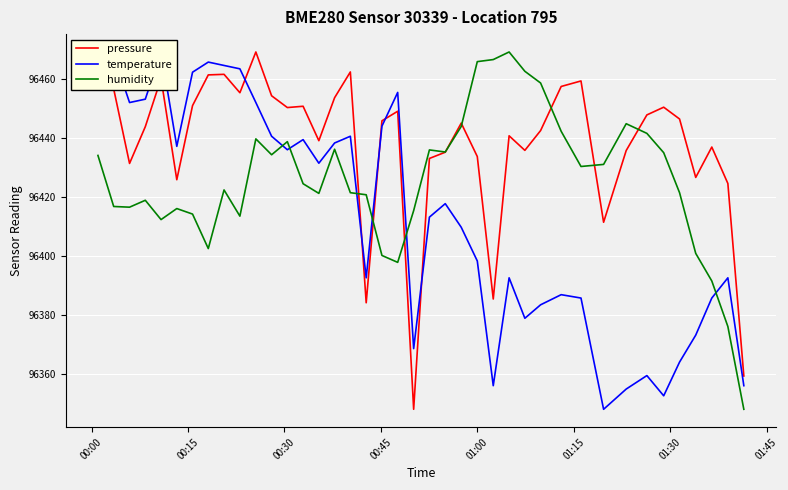

Is this an area chart (filled region under the line)?

No